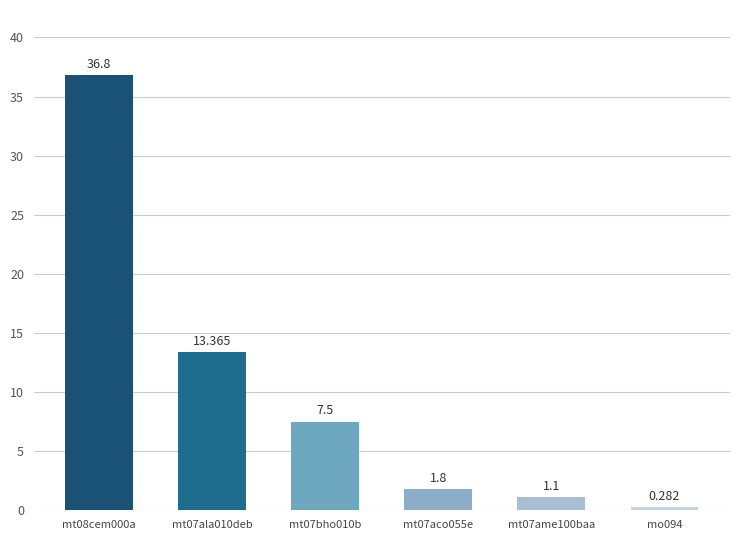

Reading right to left, what are all the values shown in this chart?

0.3	1.1	1.8	7.5	13.4	36.8